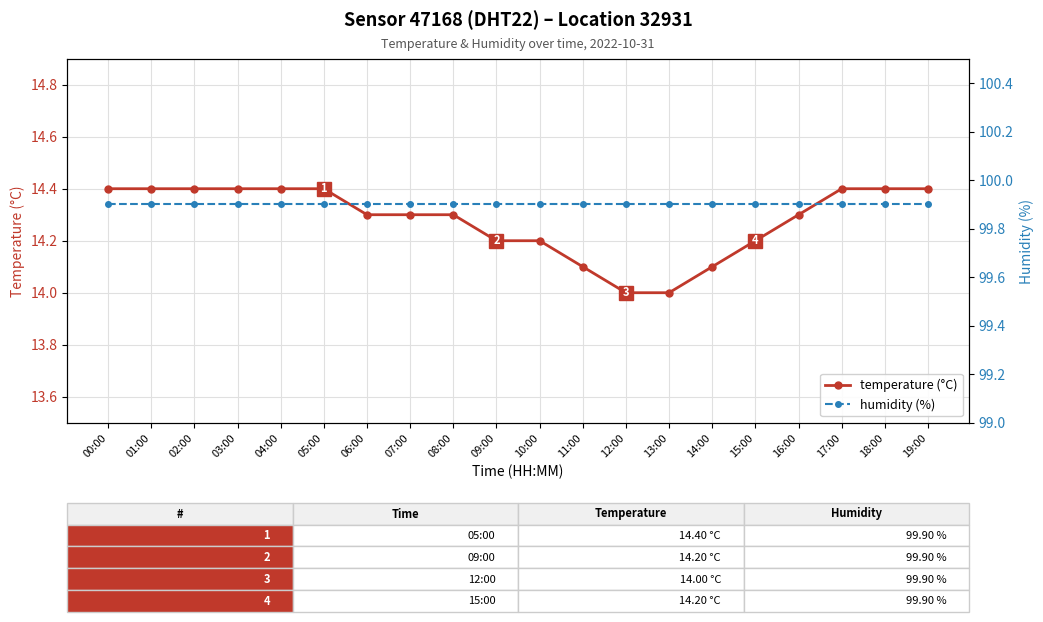

Which series has the largest total across all categories?

humidity (%)